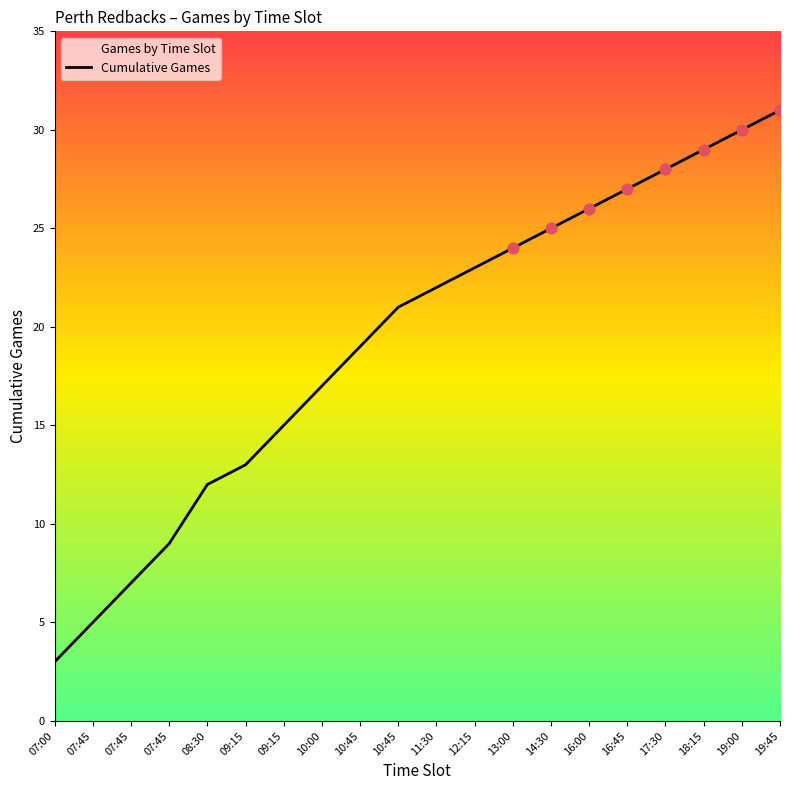

Approximately how many times larger is the value at 16:45 compared to 19:45?

0.9